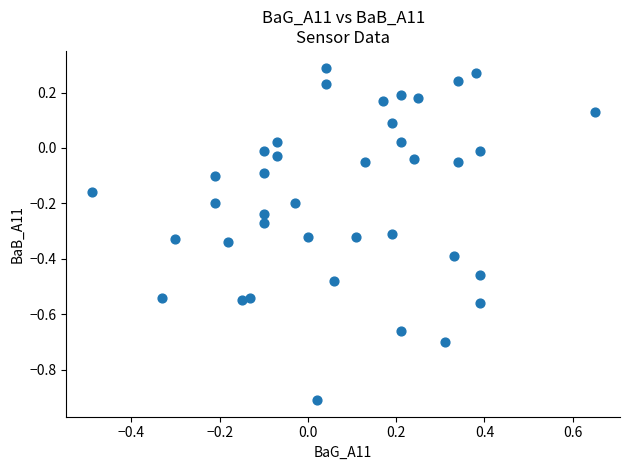

What is the range of X values (max minus min)?

1.1